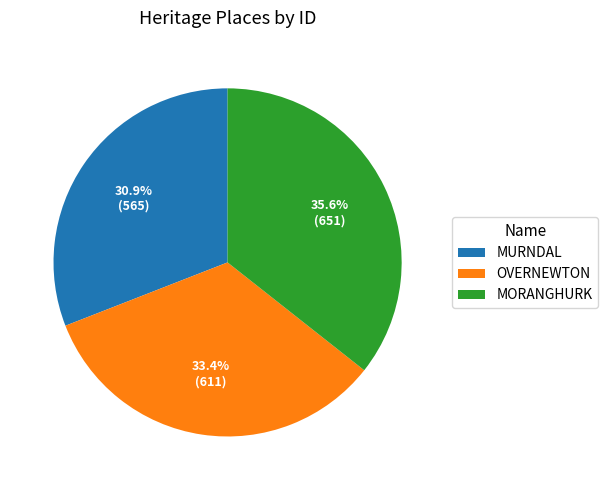

How many slices are in this pie chart?

3